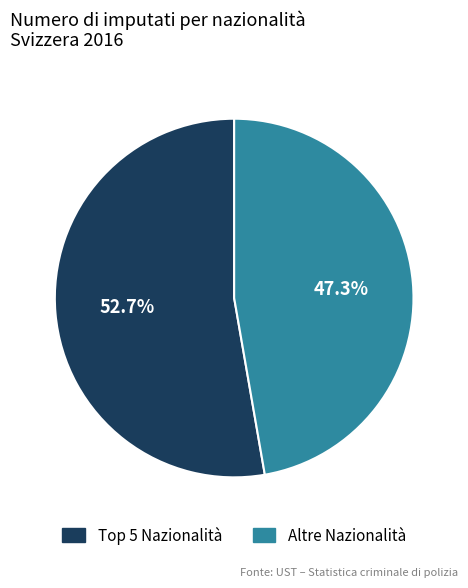

How many slices are in this pie chart?

2